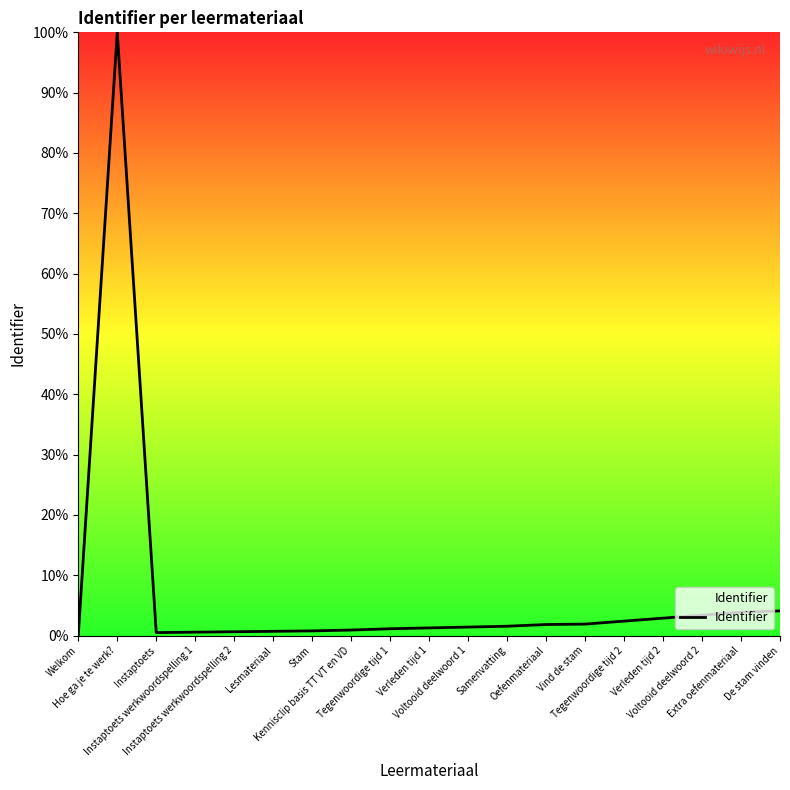

What is the greatest value displayed?

100.0